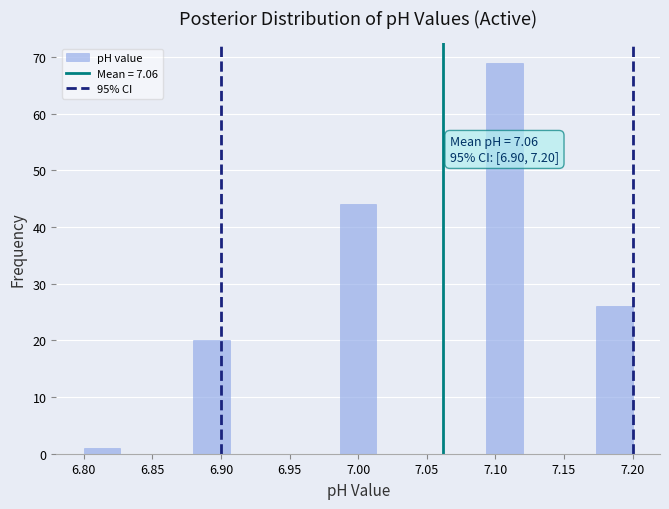

Which range on the x-axis has the tallest bar?

7.095 to 7.120